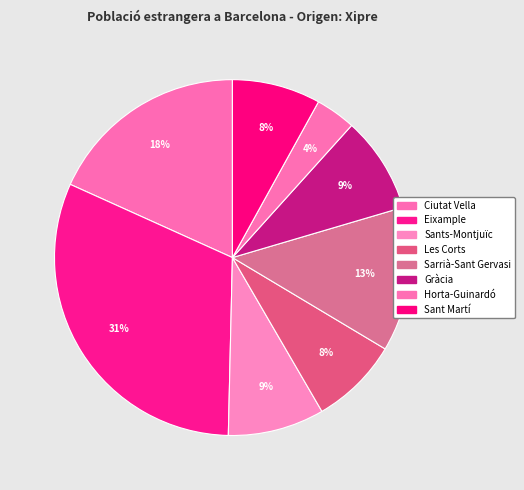

Approximately how many times larger is the value at Eixample compared to Sant Martí?

3.9